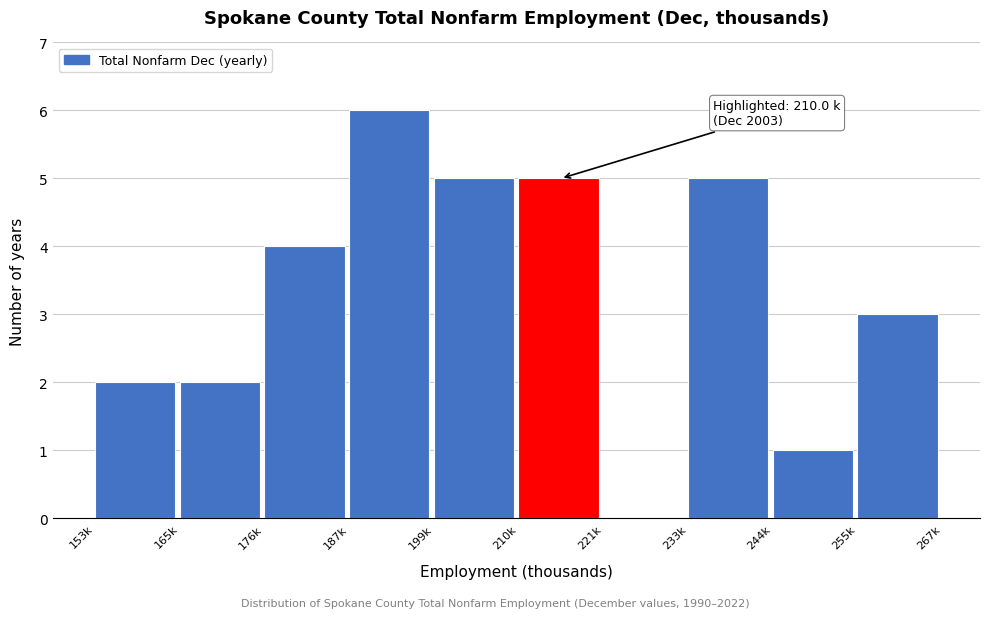

Reading left to right, transcribe all the data shown in this chart.

153k=2	165k=2	176k=4	187k=6	199k=5	210k=5	221k=0	233k=5	244k=1	255k=3